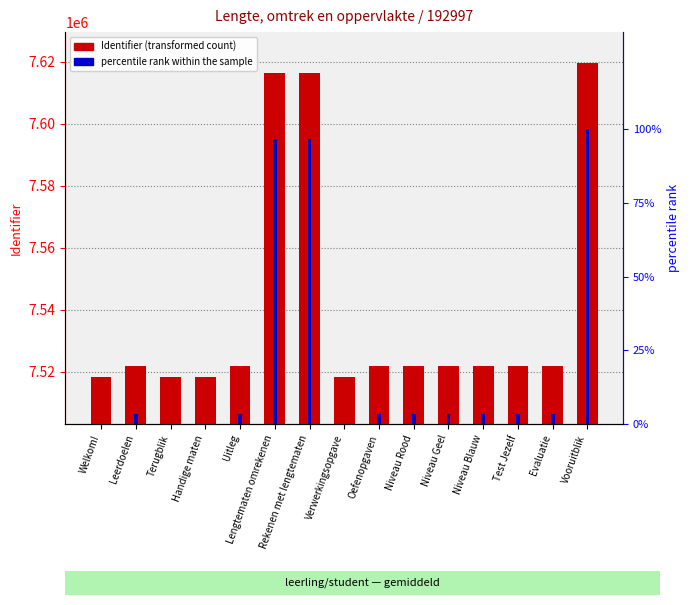

What is the value of the percentile rank within the sample bar at the 4th from the left?

0.1